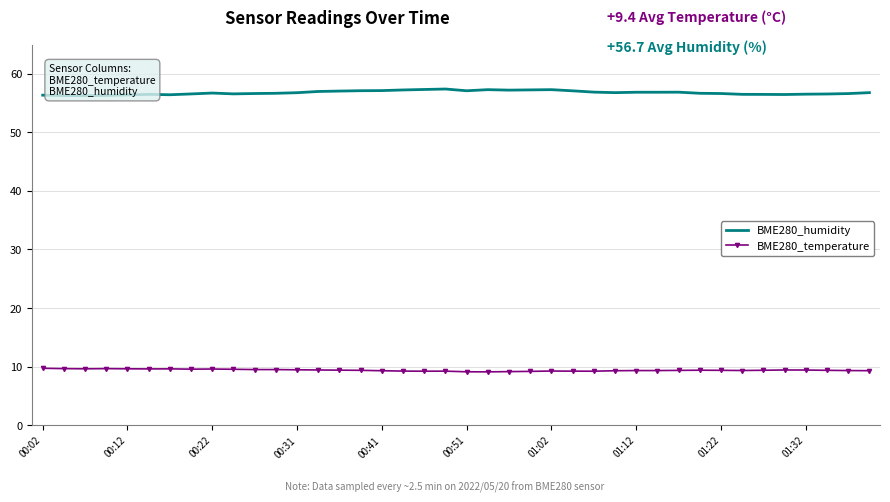

How many series are shown in this chart?

2